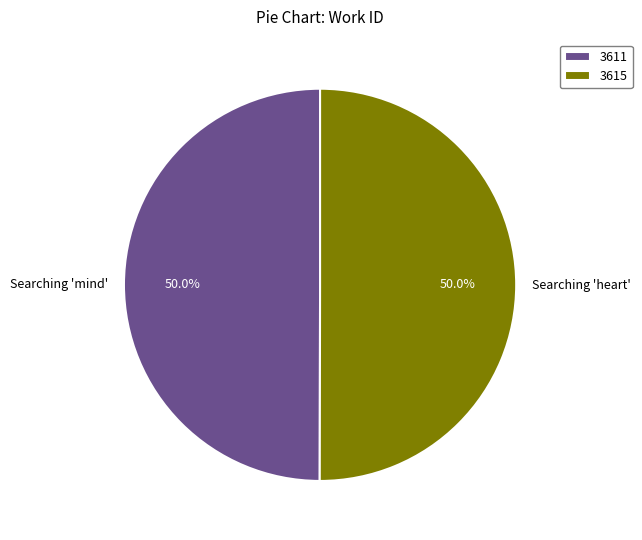

What portion of the pie excludes 3615?

50.0%